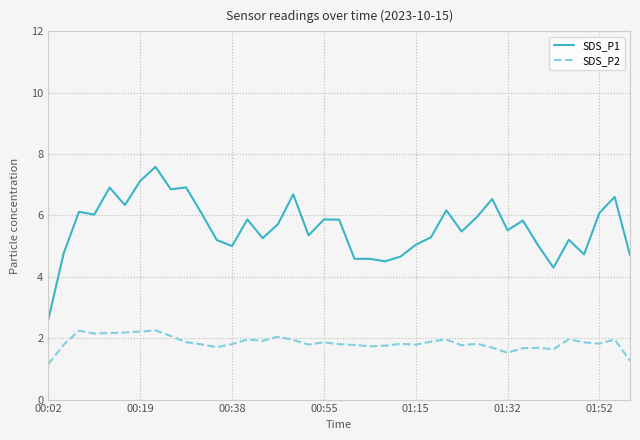

What is the difference between the maximum and minimum values in the SDS_P1 series?

5.0